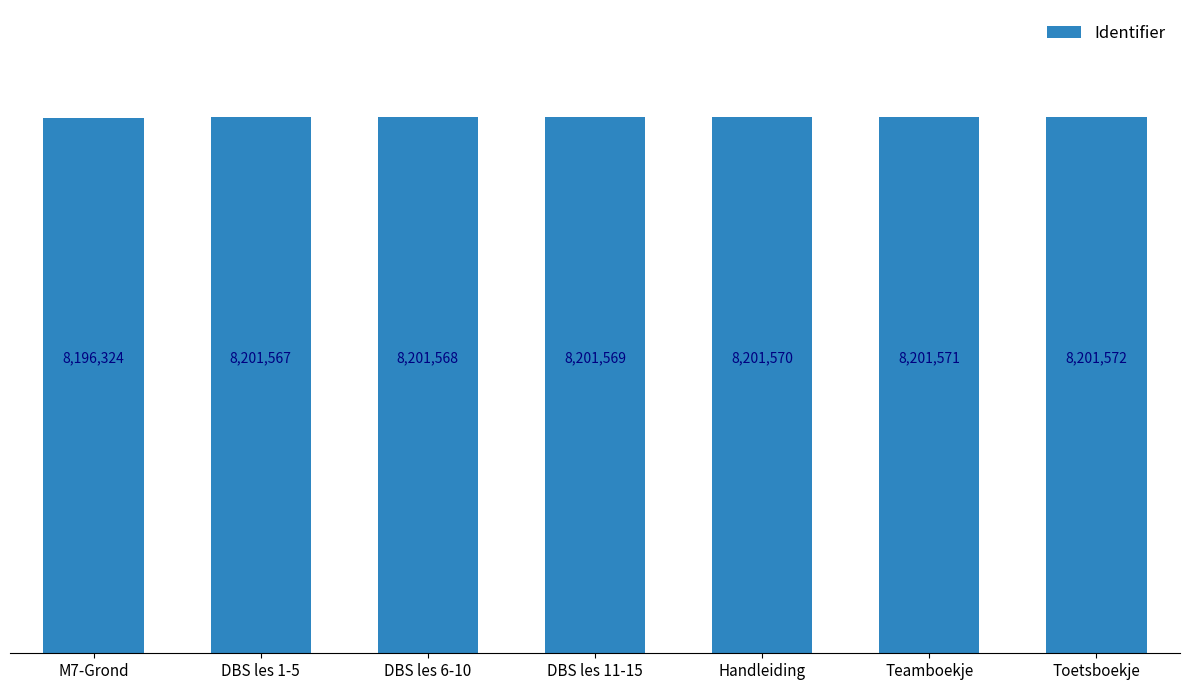

What is the sum of all values?

57405741